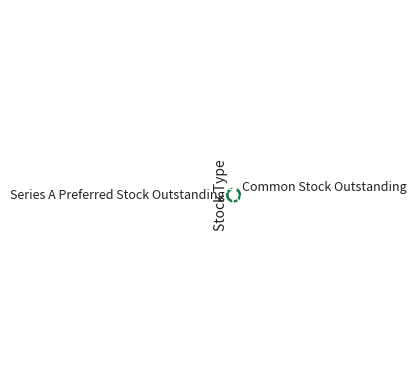

To the nearest percent, what is the combined percentage of Series A Preferred Stock Outstanding and Common Stock Outstanding?

100%